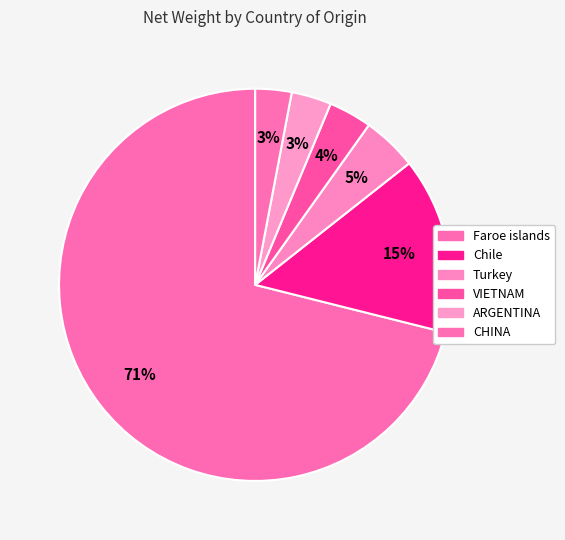

What is the majority slice?

Faroe islands